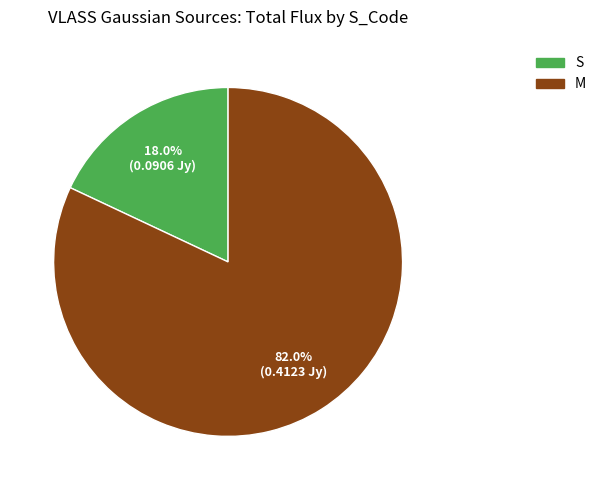

To the nearest percent, what percentage of the pie is M?

82%